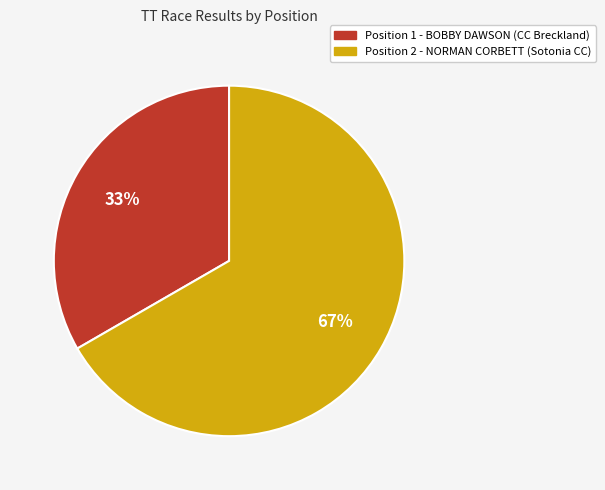

Is there a majority slice in this chart?

Yes